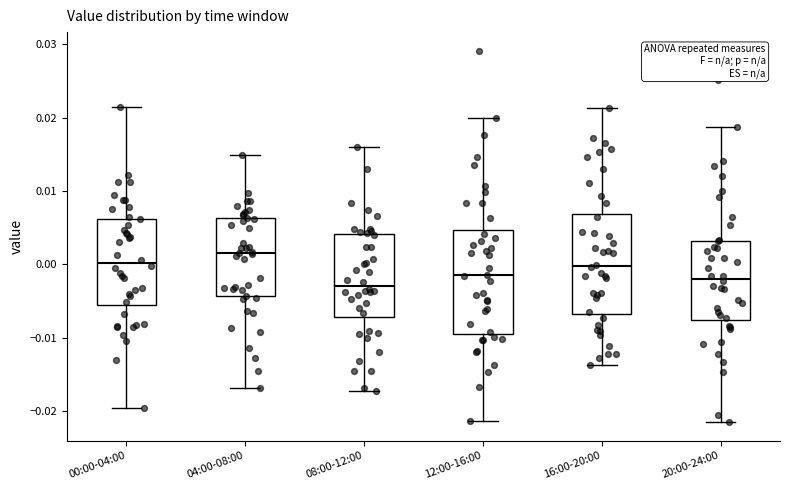

Reading left to right, transcribe this box plot: for each box, give where its median line is, the range the box spans, and where its two whiskers end, as read against the y-axis. The values are not printed on the chart, so give them approximately, as read against the axis.

00:00-04:00: median 0.000, box -0.006 to 0.006, whiskers -0.020 to 0.021
04:00-08:00: median 0.002, box -0.004 to 0.006, whiskers -0.017 to 0.015
08:00-12:00: median -0.003, box -0.007 to 0.004, whiskers -0.017 to 0.016
12:00-16:00: median -0.001, box -0.009 to 0.005, whiskers -0.021 to 0.020
16:00-20:00: median 0.000, box -0.007 to 0.007, whiskers -0.014 to 0.021
20:00-24:00: median -0.002, box -0.008 to 0.003, whiskers -0.021 to 0.019